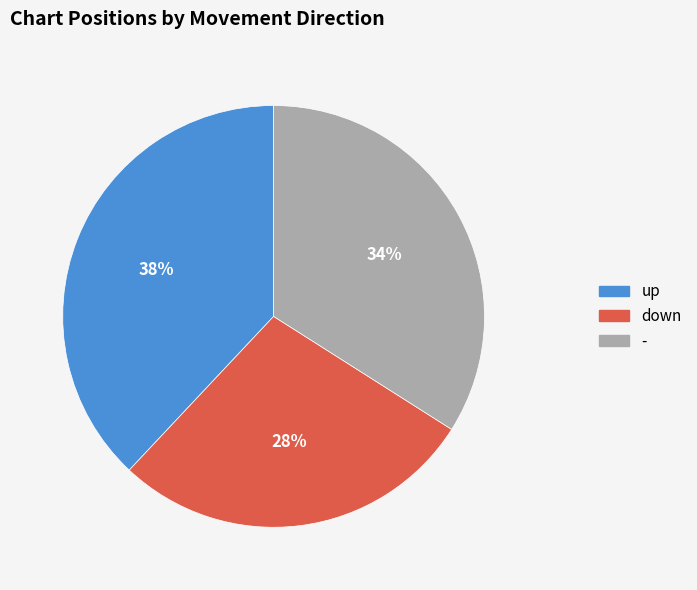

The up slice represents 38% of the pie. True or false?

True